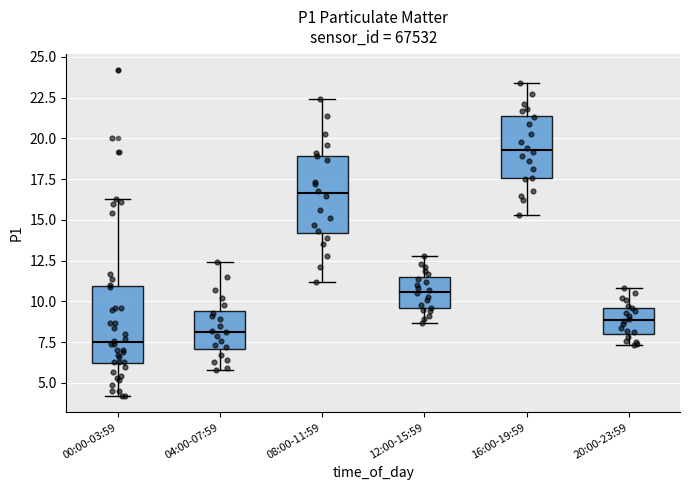

Reading left to right, transcribe this box plot: for each box, give where its median line is, the range the box spans, and where its two whiskers end, as read against the y-axis. The values are not printed on the chart, so give them approximately, as read against the axis.

00:00-03:59: median 7.5, box 6.0 to 11.0, whiskers 4.0 to 16.5
04:00-07:59: median 8.0, box 7.0 to 9.5, whiskers 6.0 to 12.5
08:00-11:59: median 16.5, box 14.0 to 19.0, whiskers 11.0 to 22.5
12:00-15:59: median 10.5, box 9.5 to 11.5, whiskers 8.5 to 13.0
16:00-19:59: median 19.5, box 17.5 to 21.5, whiskers 15.5 to 23.5
20:00-23:59: median 9.0, box 8.0 to 9.5, whiskers 7.5 to 11.0